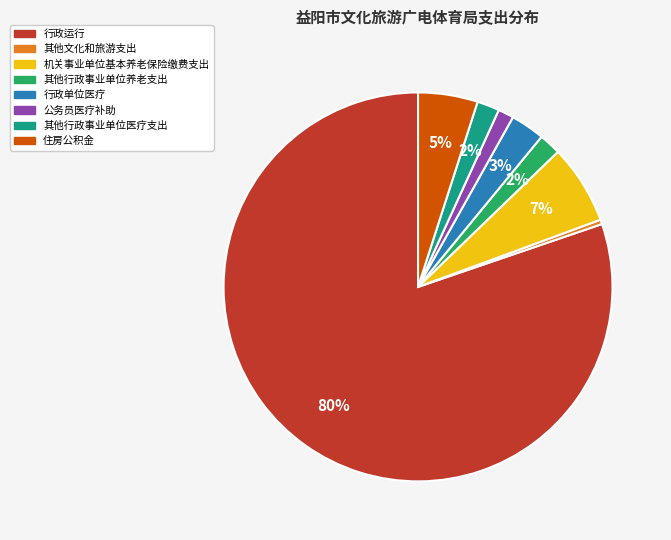

To the nearest percent, what portion does 住房公积金 represent?

5%